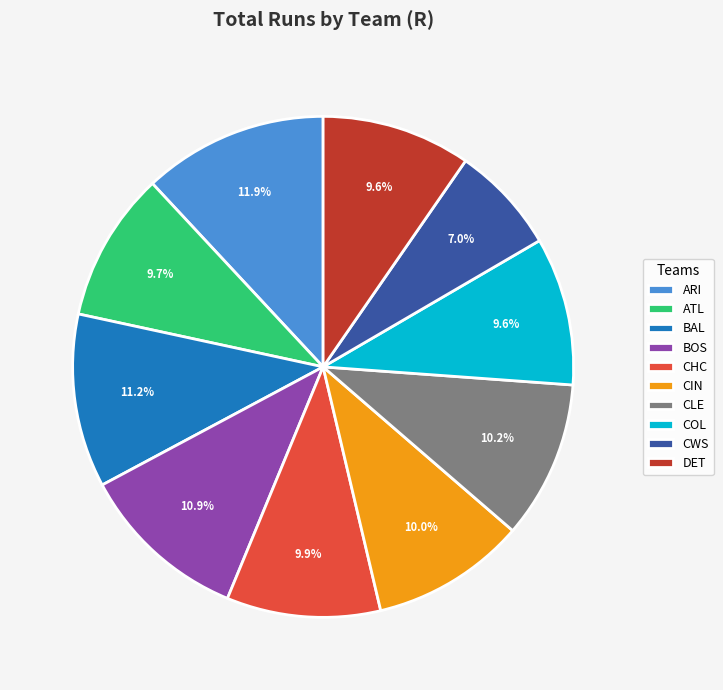

Combined, do CLE and ARI account for over 50%?

No